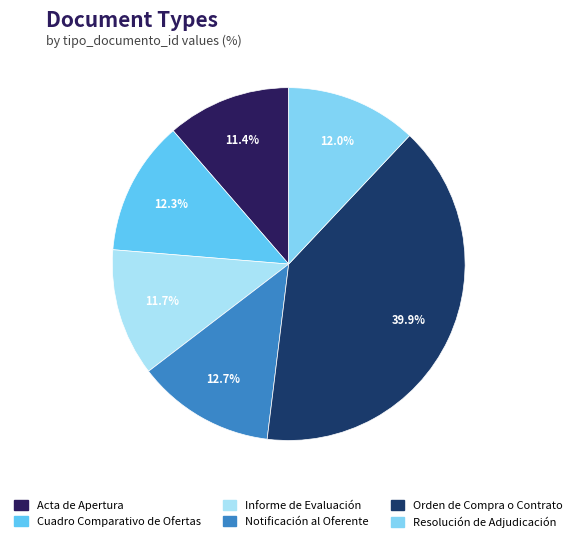

What is the smallest slice in the pie chart?

Acta de Apertura